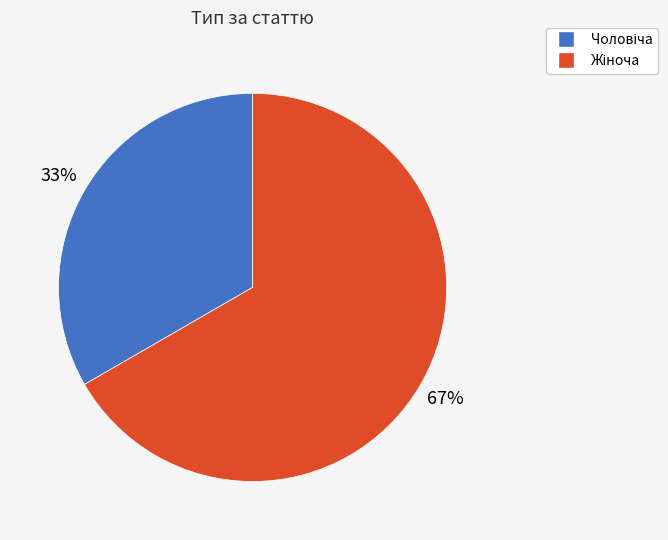

To the nearest percent, what is the average slice percentage?

50%